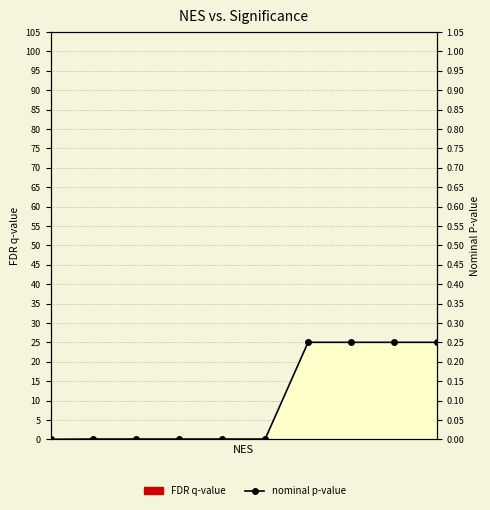

Reading right to left, list all the values displayed in this chart.

0.2	0.2	0.2	0.2	0.0	0.0	0.0	0.0	0.0	0.0